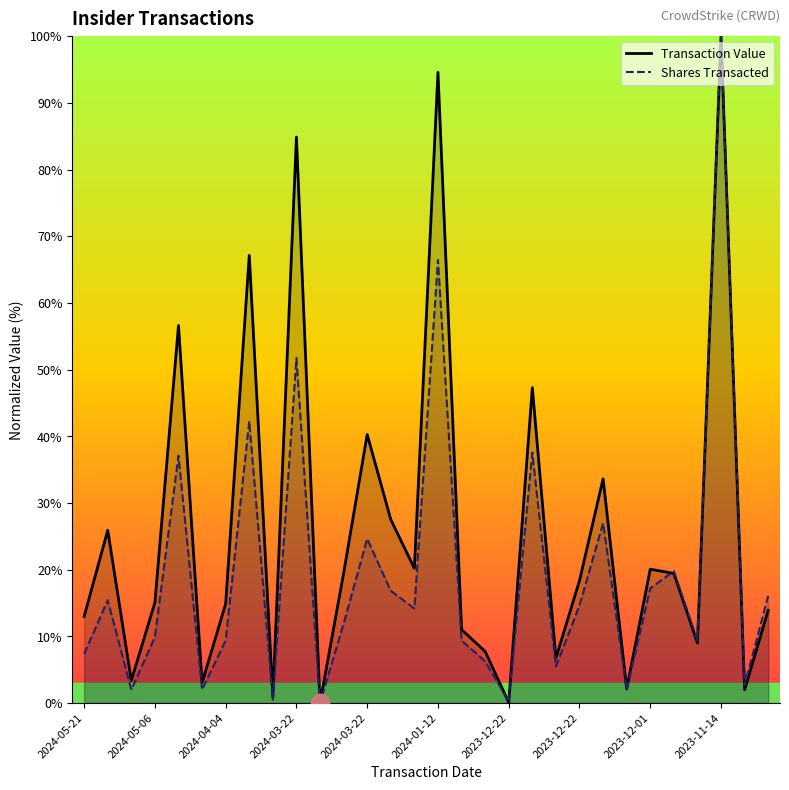

At which category is the sum across all series the highest?

2023-11-14